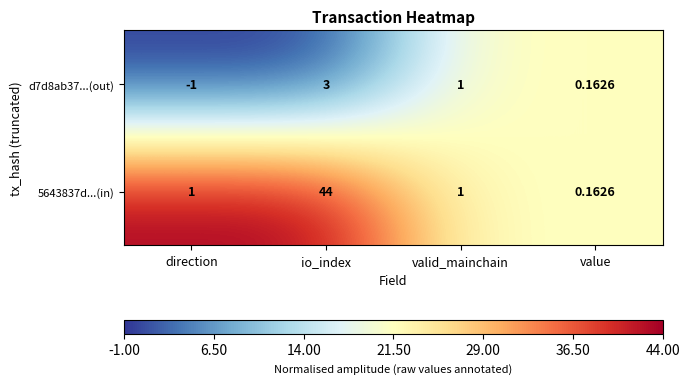

Rank the series by their maximum value, from lowest to highest.

d7d8ab37...(out), 5643837d...(in)